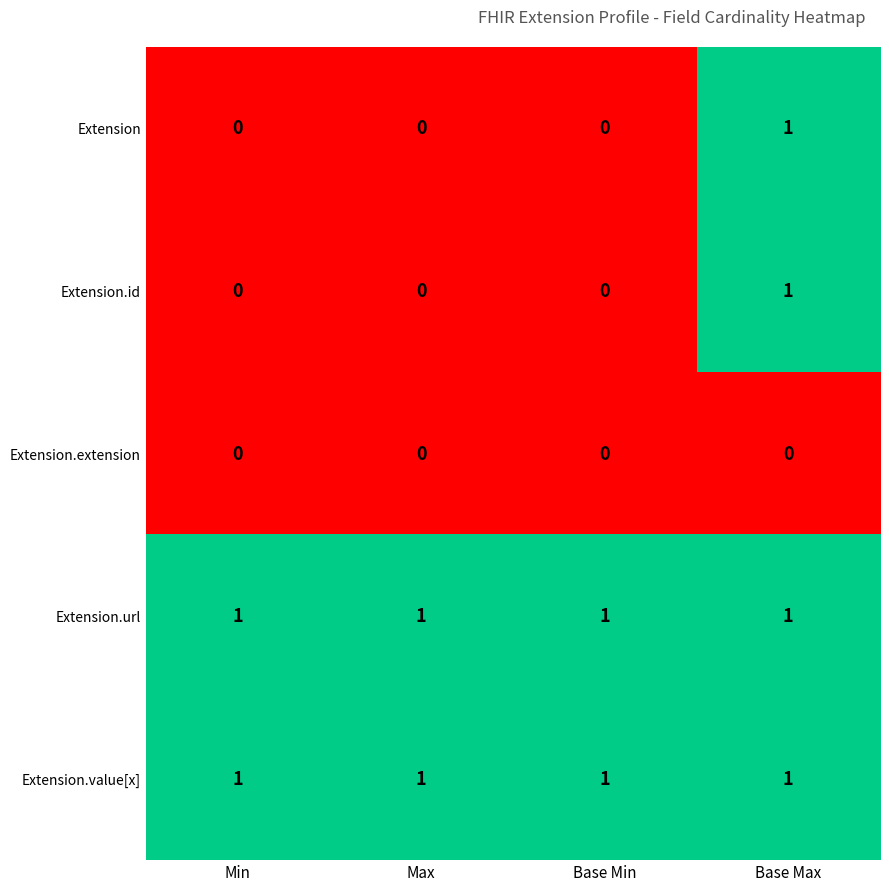

Count the Extension values in the range 0 to 1.

4